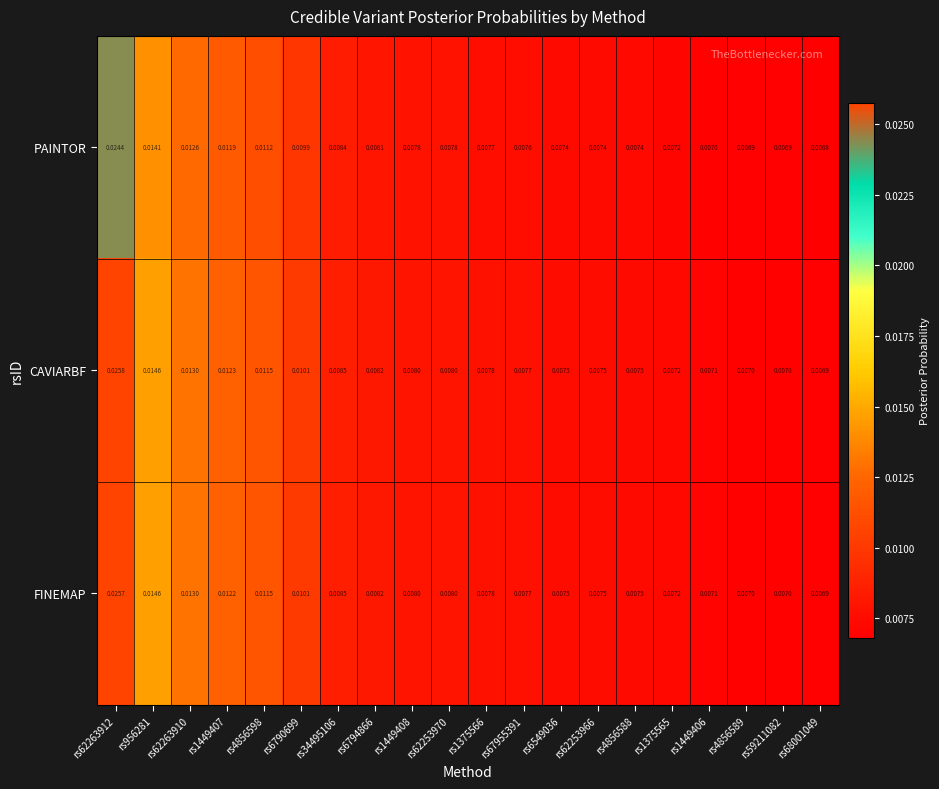

Is the value of CAVIARBF at rs6790699 greater than the value of PAINTOR at rs67955391?

Yes